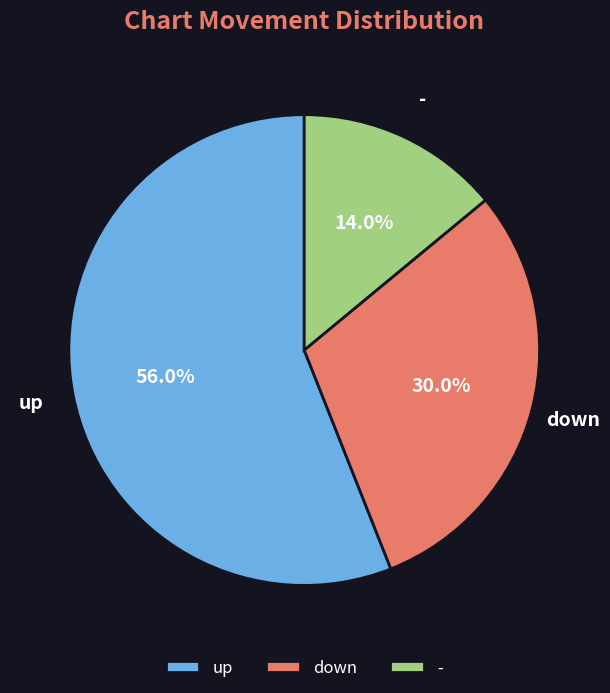

To the nearest percent, what is the average slice percentage?

33%